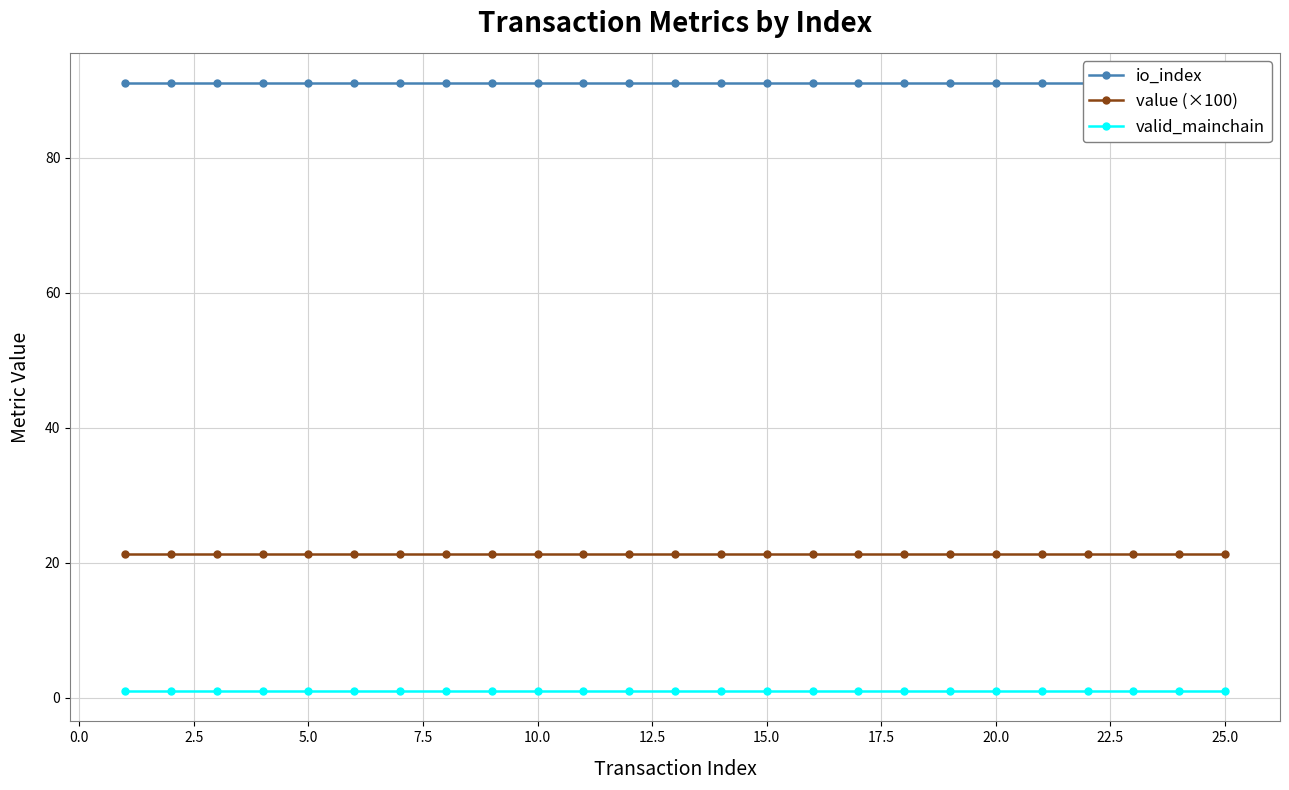

True or false: value (×100) and valid_mainchain cross at least once.

False